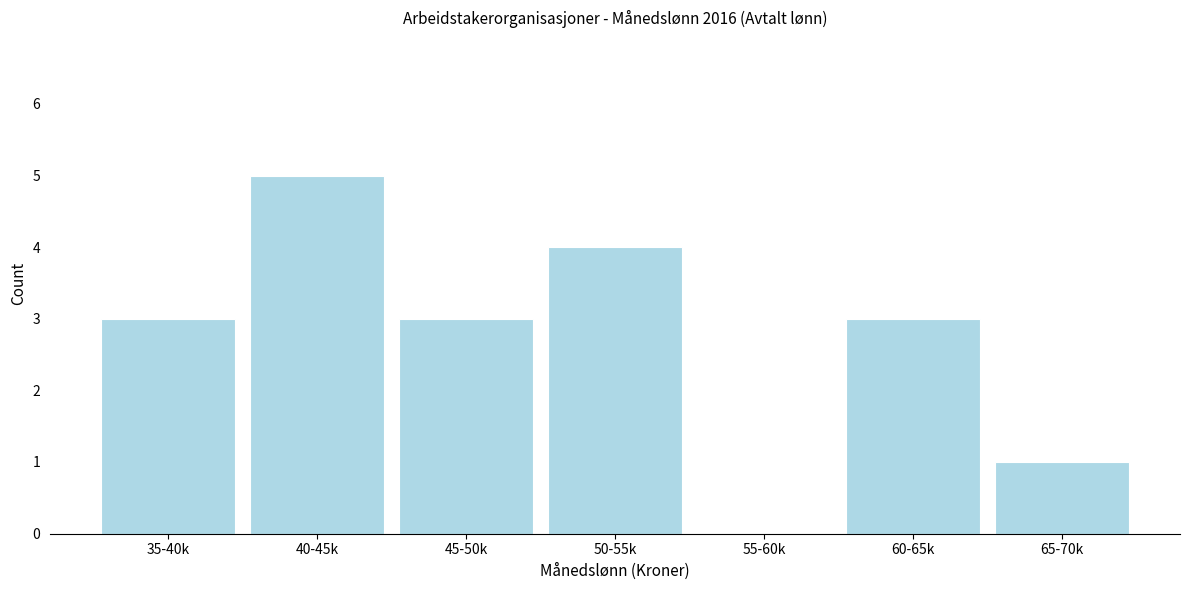

Reading left to right, list all the values displayed in this chart.

35-40k=3	40-45k=5	45-50k=3	50-55k=4	55-60k=0	60-65k=3	65-70k=1